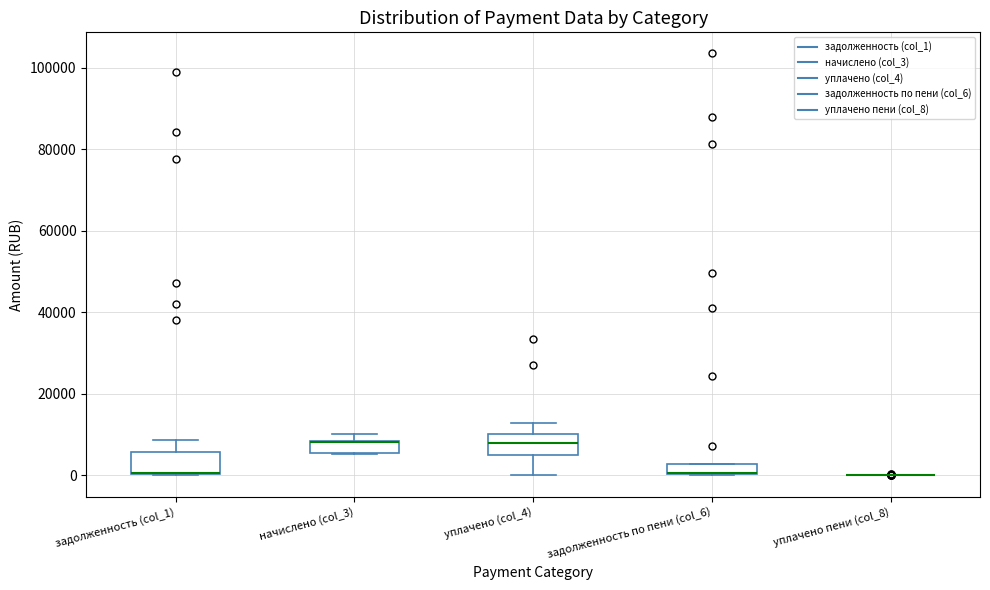

Where is the upper edge of the box for задолженность (col_1) on the y-axis? The values are not printed on the chart, so give them approximately, as read against the axis.

6000